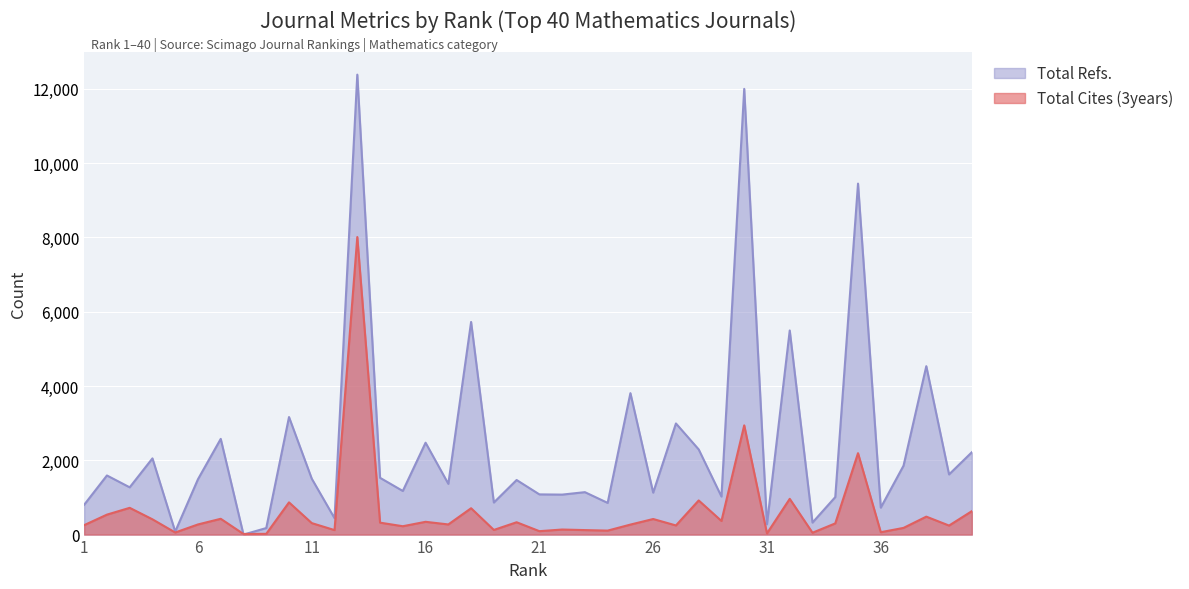

At which category does Total Cites (3years) reach its first local peak?

3